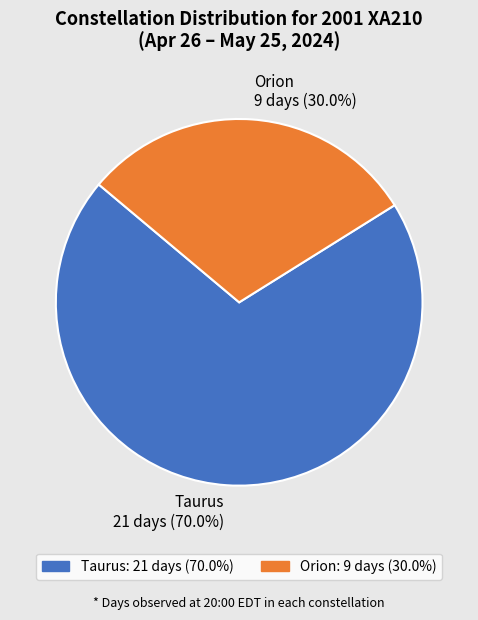

To the nearest percent, what portion does Orion represent?

30%